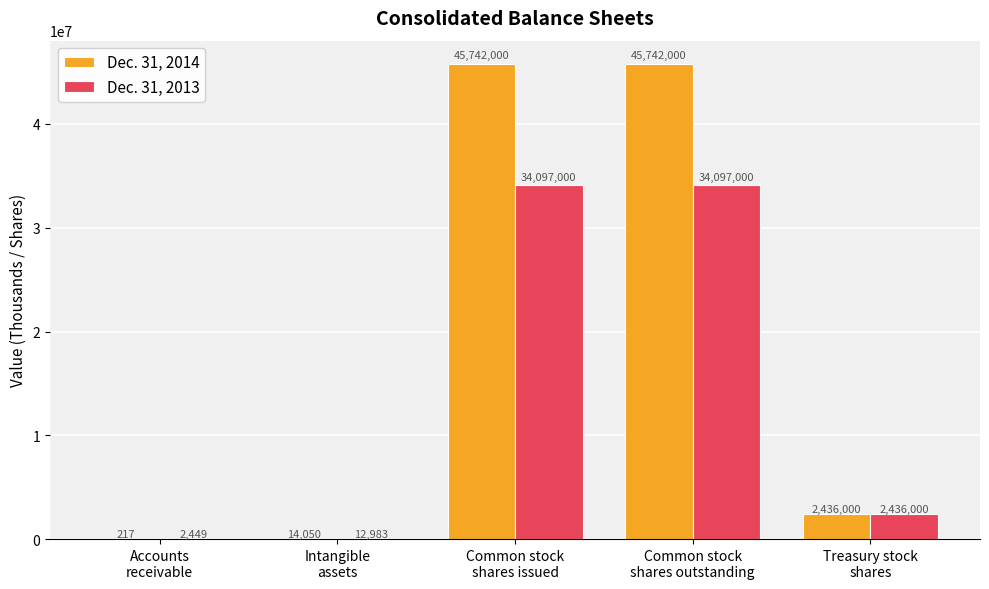

How many groups of bars are there?

5